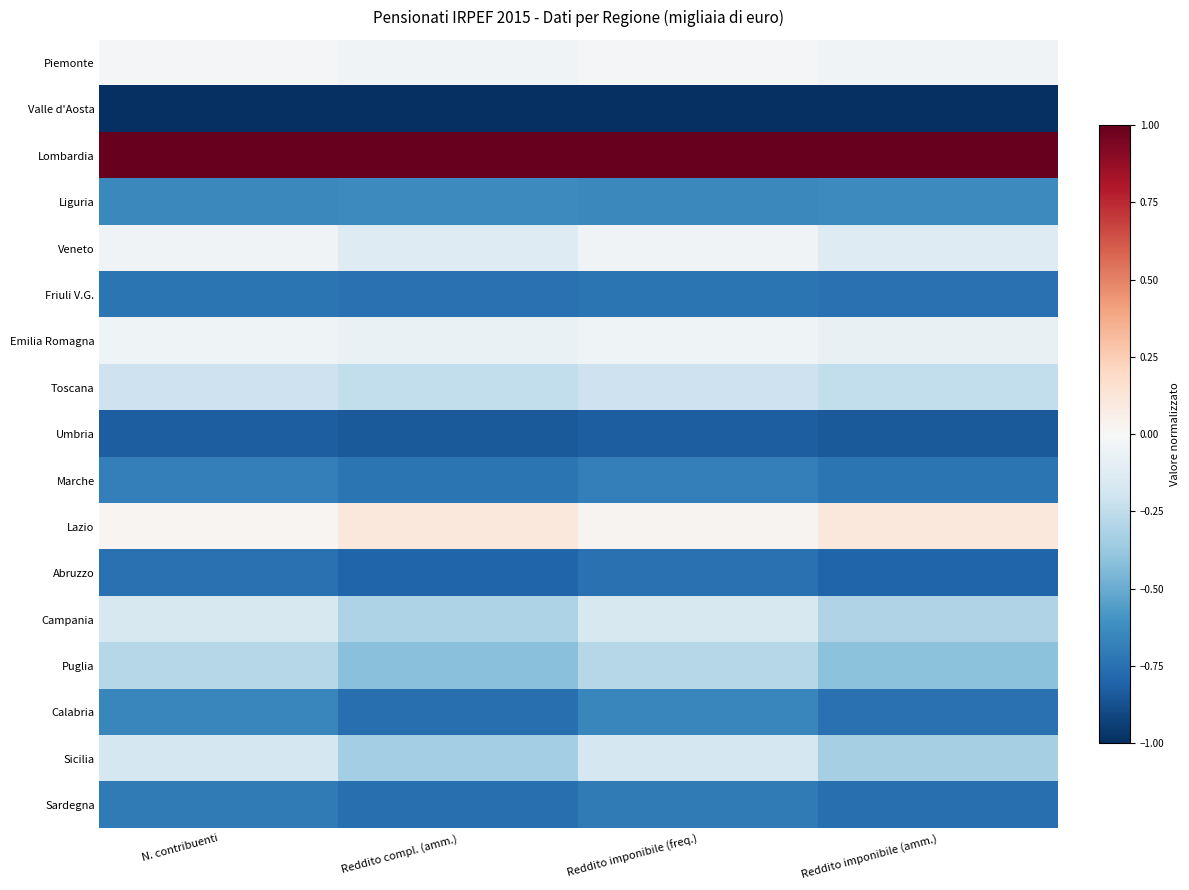

What is the total value across all series at Reddito compl. (amm.)?

-6.7